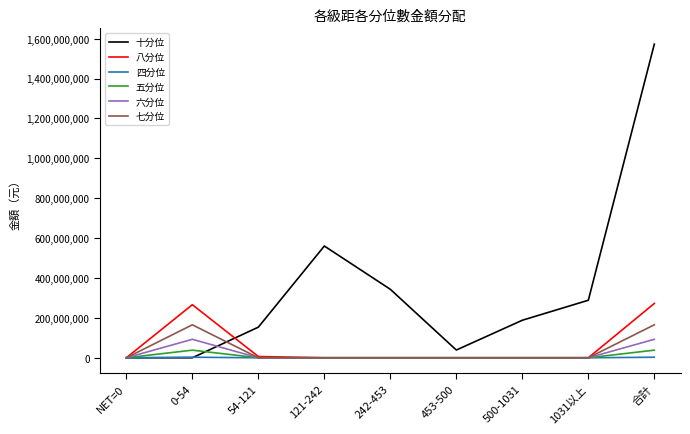

Between NET=0 and 1031以上, which series saw the biggest shift?

十分位